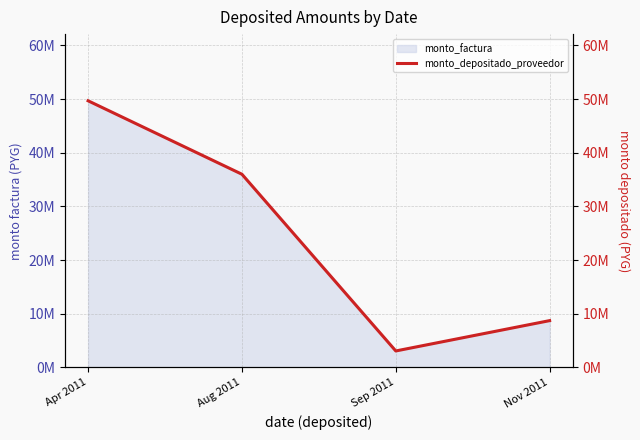

List the labels in order of value, smallest first.

Sep 2011, Nov 2011, Aug 2011, Apr 2011